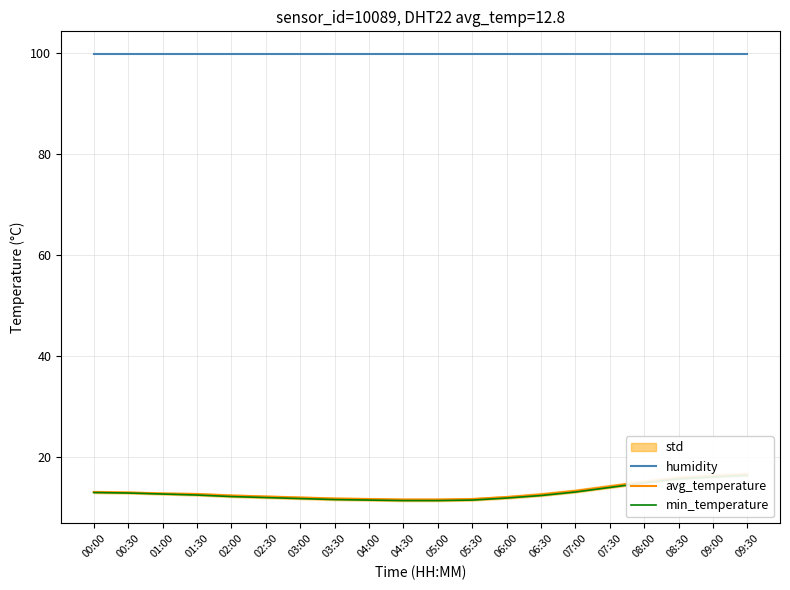

How many data points in min_temperature are less than 12?

8